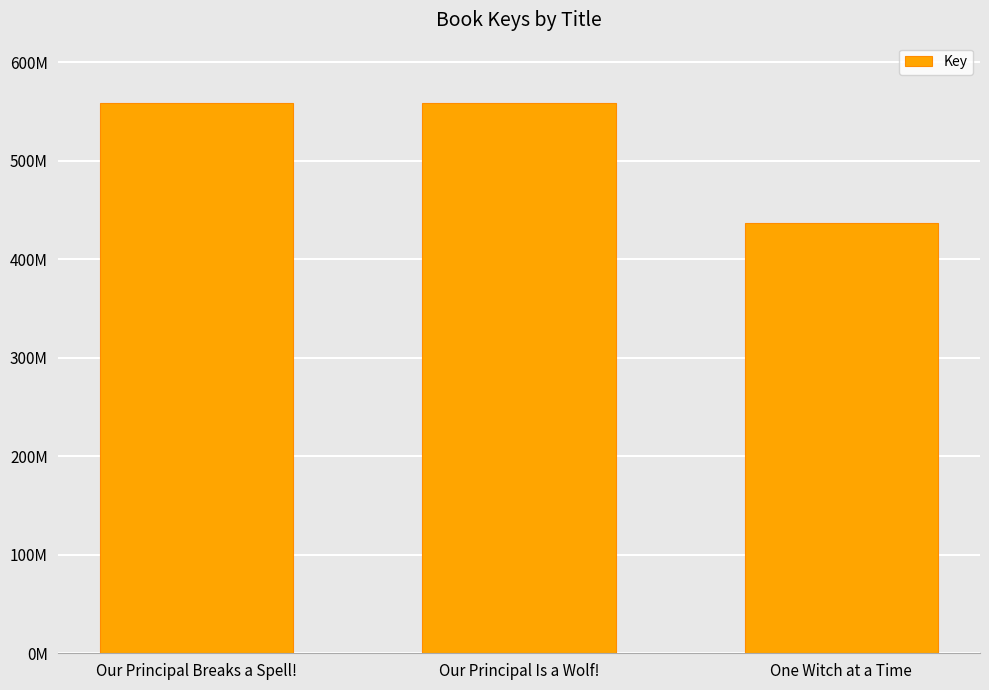

Does the chart contain any negative values?

No